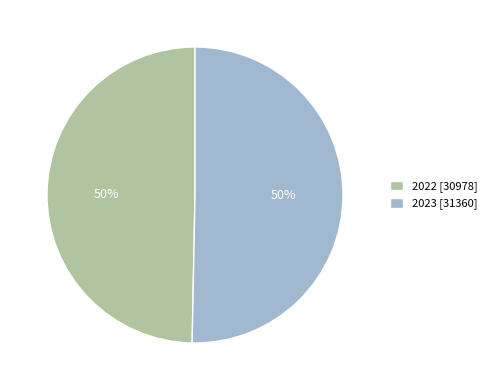

What is the ratio of the value at 2023 [31360] to the value at 2022 [30978]?

1.0